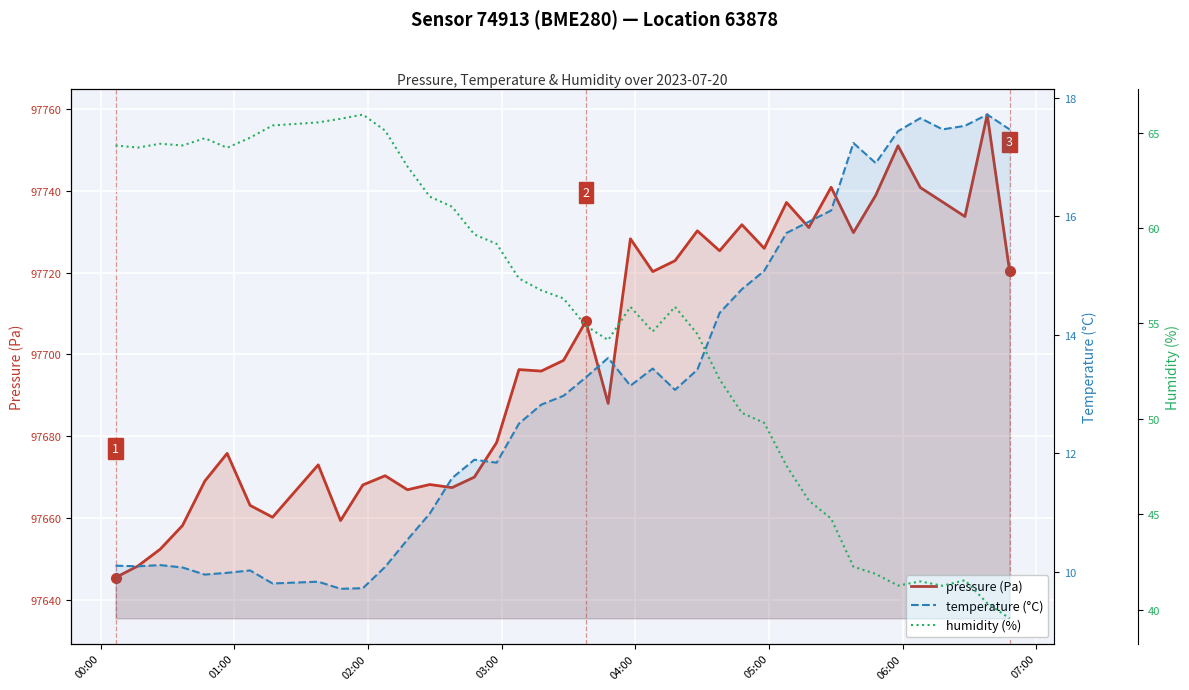

True or false: temperature and humidity intersect in this chart.

False